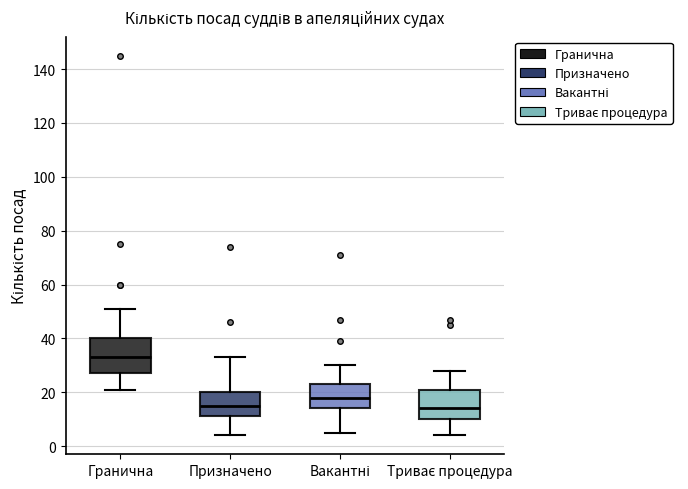

Which box's median line is the highest?

Гранична